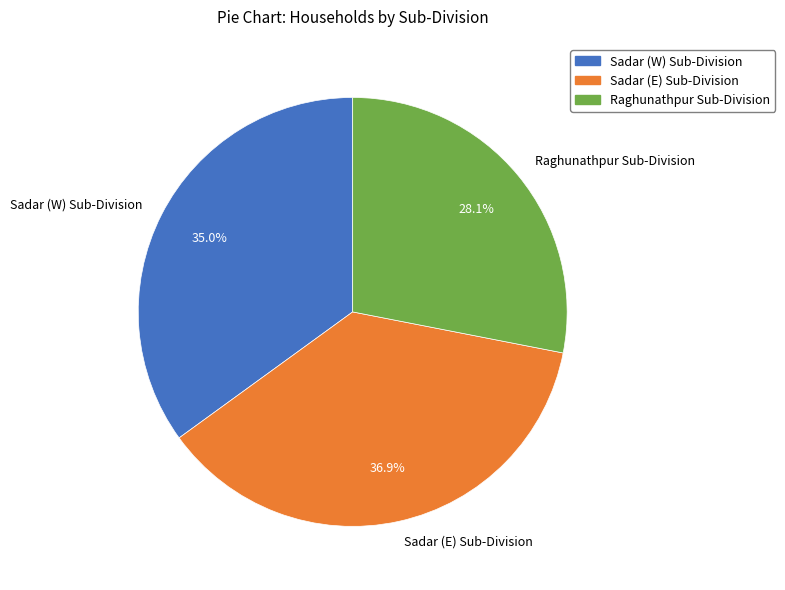

What percentage is the Sadar (E) Sub-Division slice, to the nearest percent?

37%